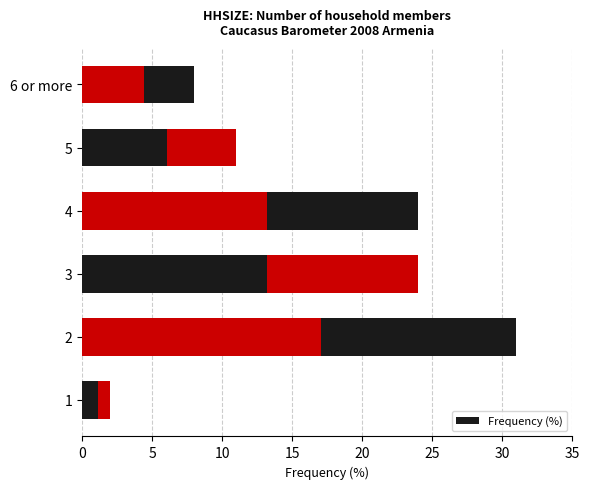

What is the average value?

17